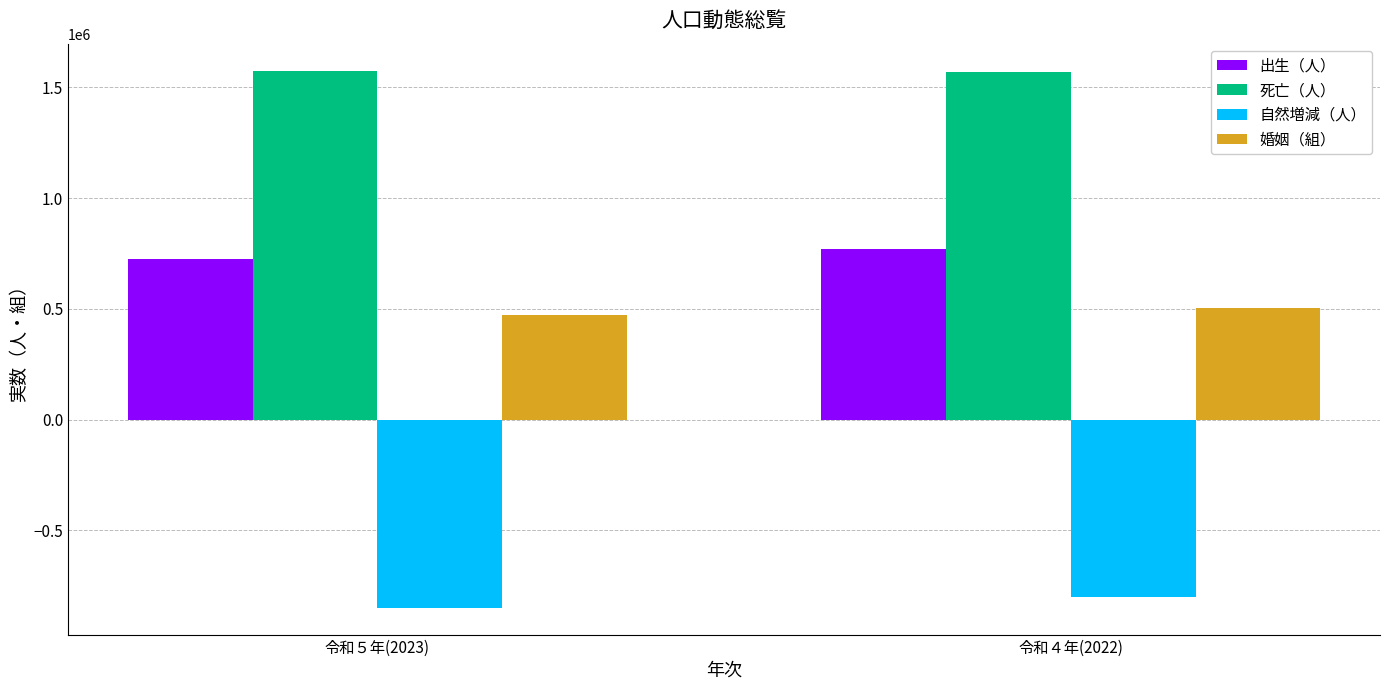

True or false: 出生（人） has a value of 224606 at 令和４年(2022).

False